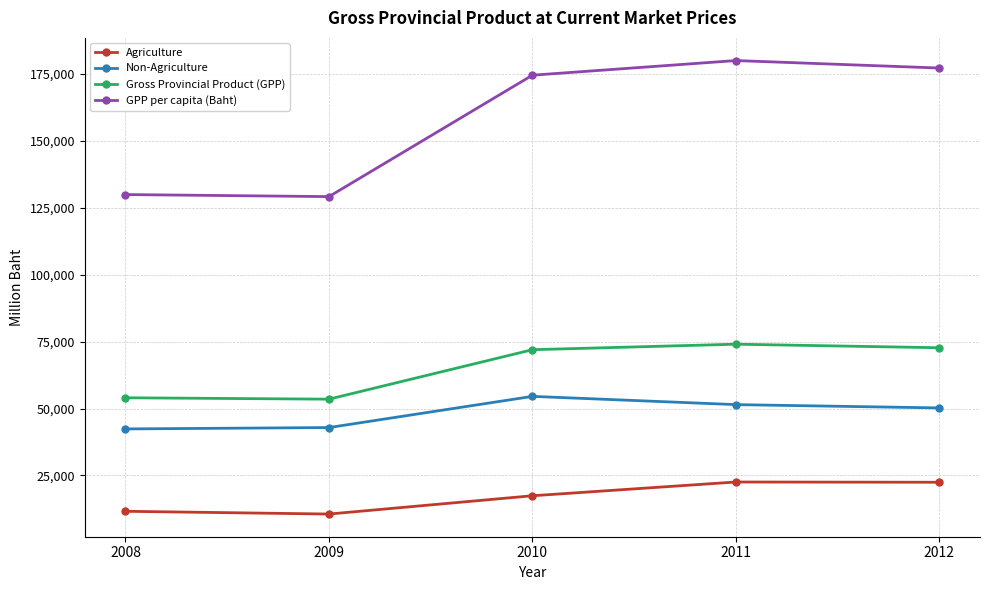

What is the difference between the maximum and second lowest values in the GPP per capita (Baht) series?

50043